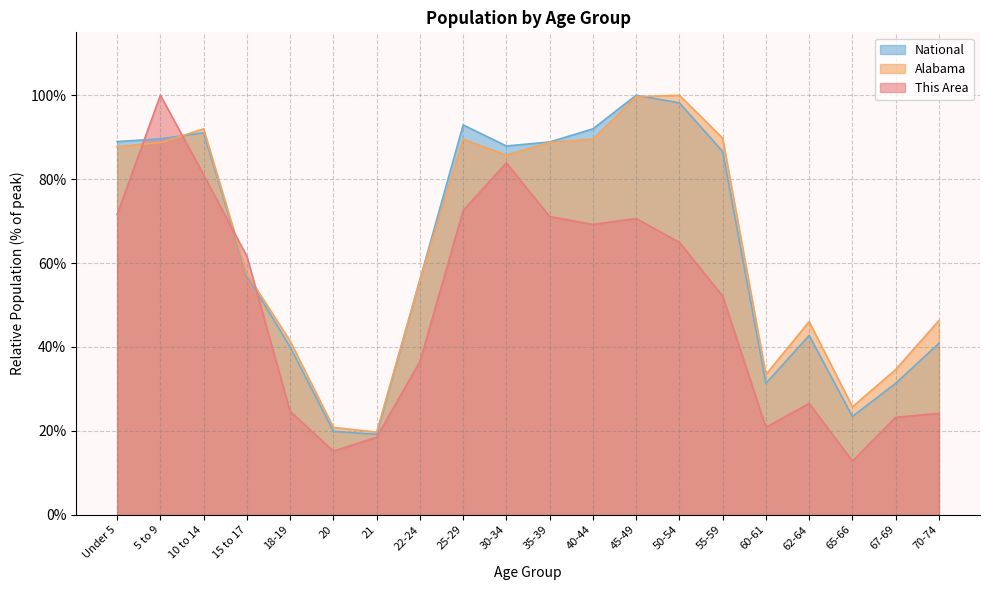

At how many categories does at least one series exceed 75?

10